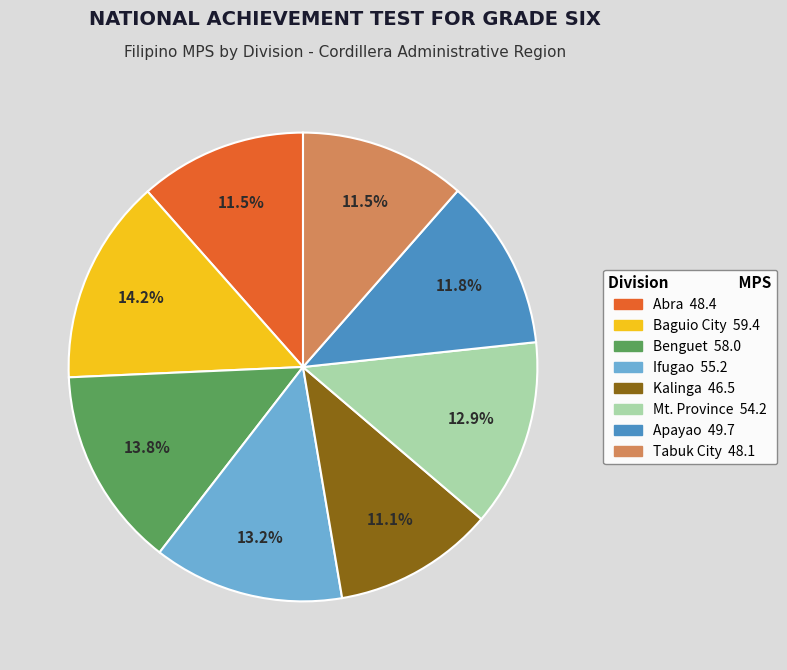

Is Apayao the majority of the pie?

No